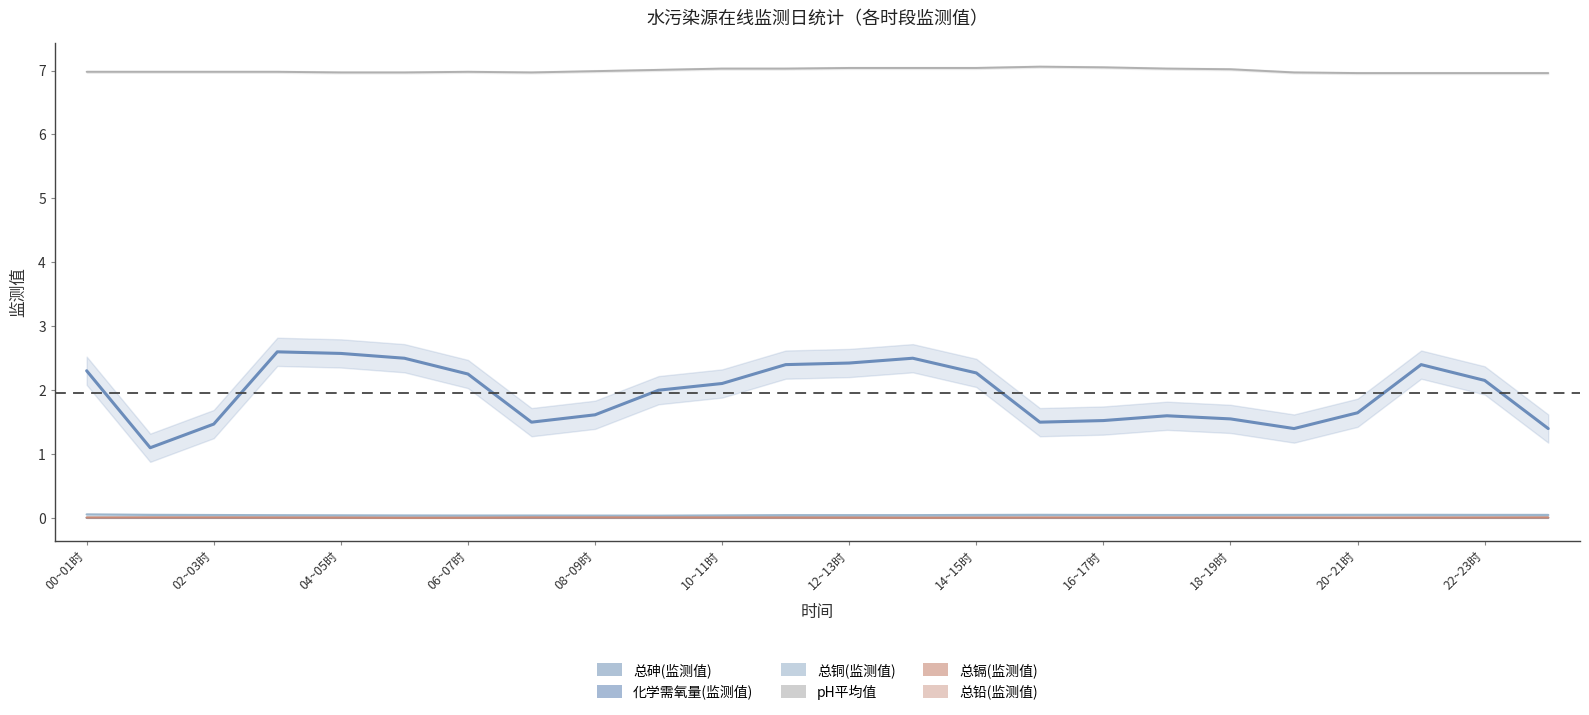

Rank the series at 06~07时 from highest to lowest value.

pH平均值, 化学需氧量(监测值), 总铜(监测值), 总砷(监测值), 总镉(监测值), 总铅(监测值)